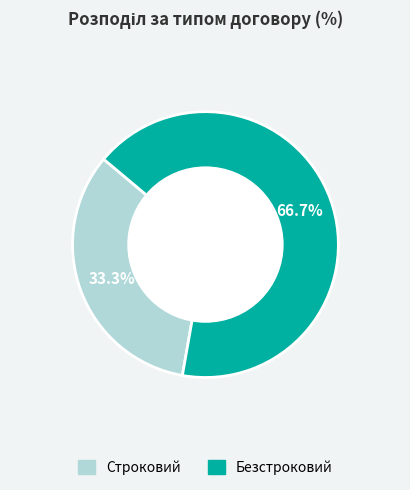

The Строковий slice represents 41% of the pie. True or false?

False